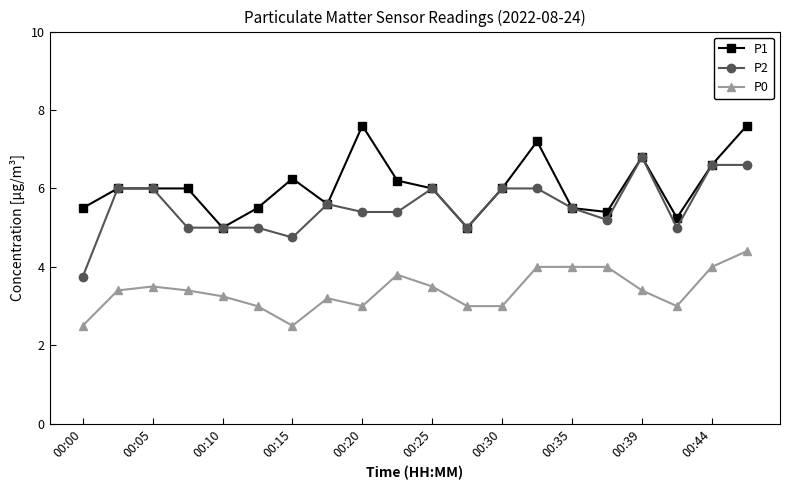

Rank the series by their average value, from lowest to highest.

P0, P2, P1